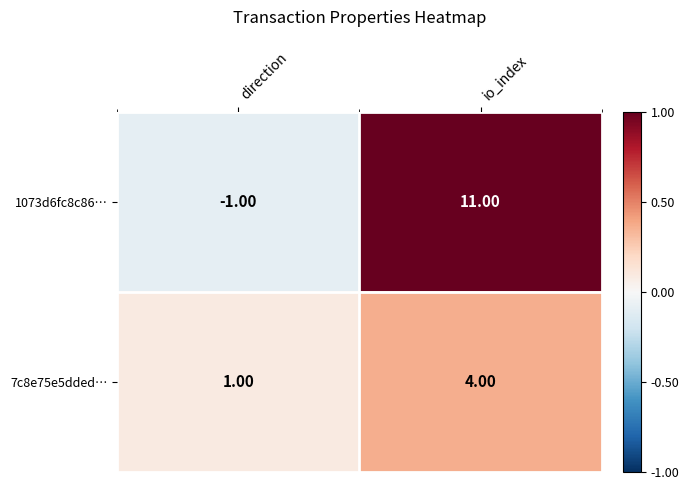

How many values in 1073d6fc8c86… are above zero?

1